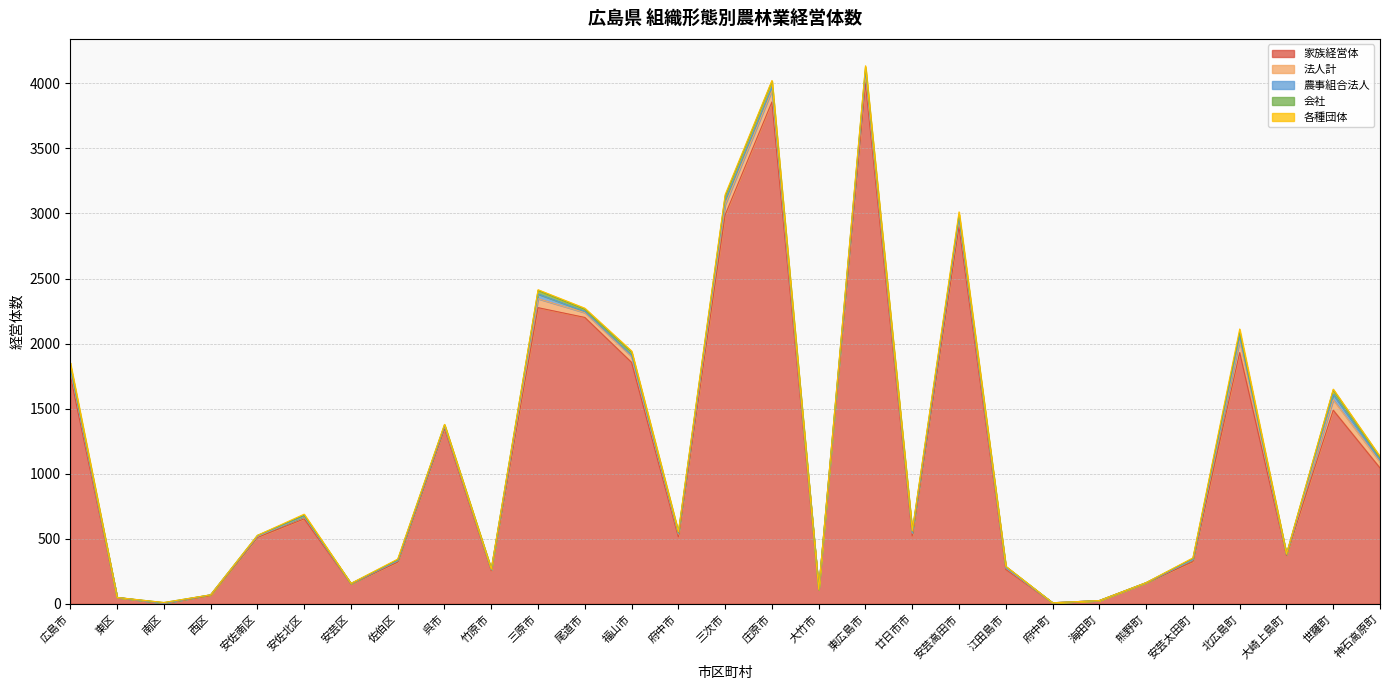

What is the sum of the 会社 values at 神石高原町 and 広島市?

44